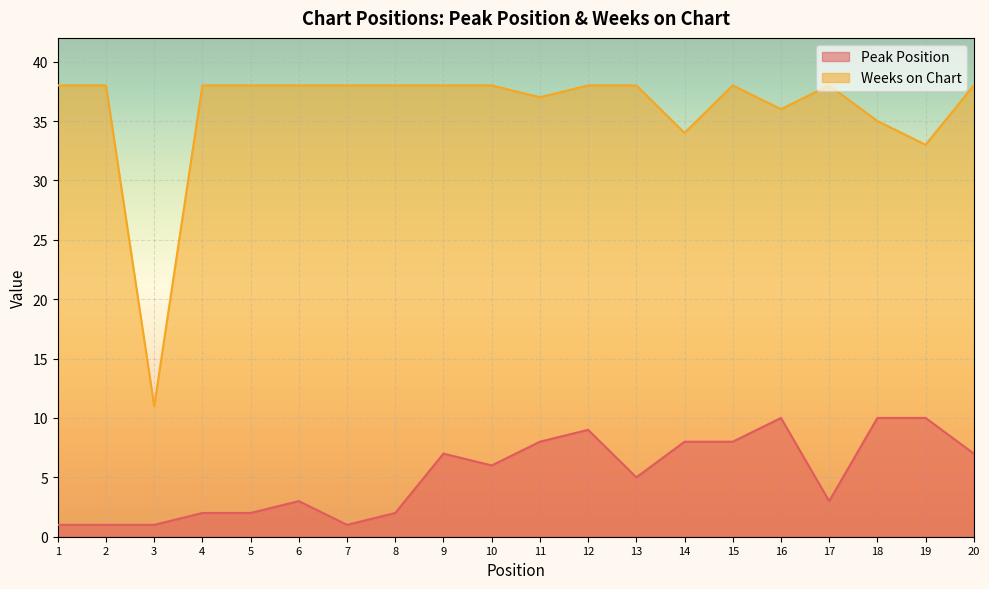

What is the difference between the Peak Position values at 19 and 8?

8